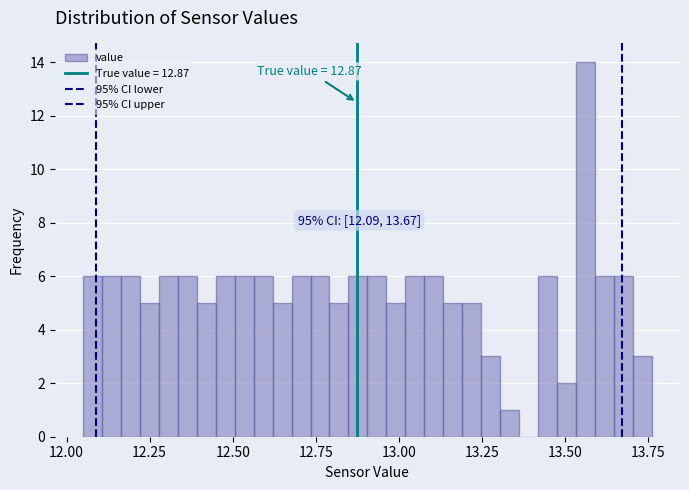

Around what value on the x-axis is the tallest bar? Give the approximate position of its centre, as read against the axis.

13.55